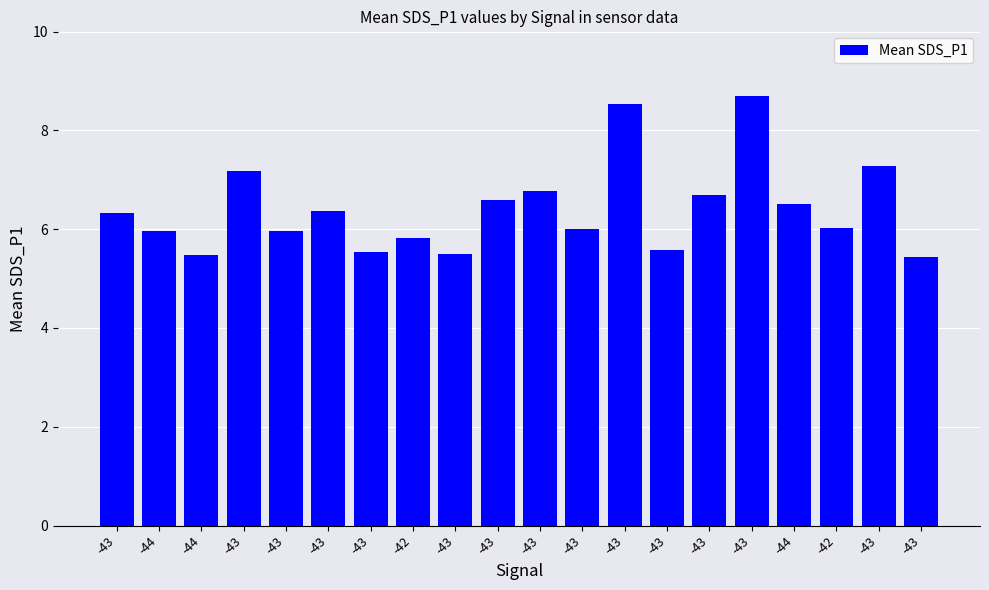

Reading right to left, list all the values displayed in this chart.

5.4	7.3	6.0	6.5	8.7	6.7	5.6	8.5	6.0	6.8	6.6	5.5	5.8	5.5	6.4	6.0	7.2	5.5	6.0	6.3